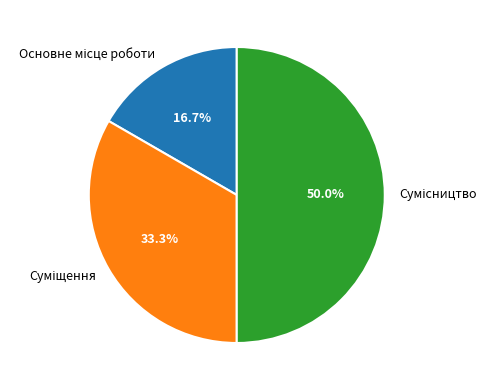

Do Суміщення and Основне місце роботи together represent more than half of the pie?

No